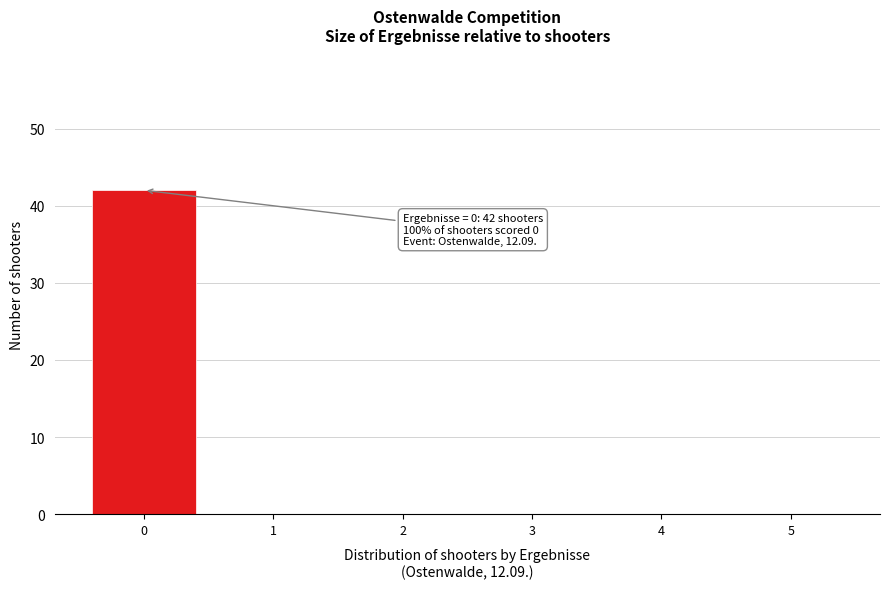

Reading left to right, transcribe all the data shown in this chart.

0=42	1=0	2=0	3=0	4=0	5=0